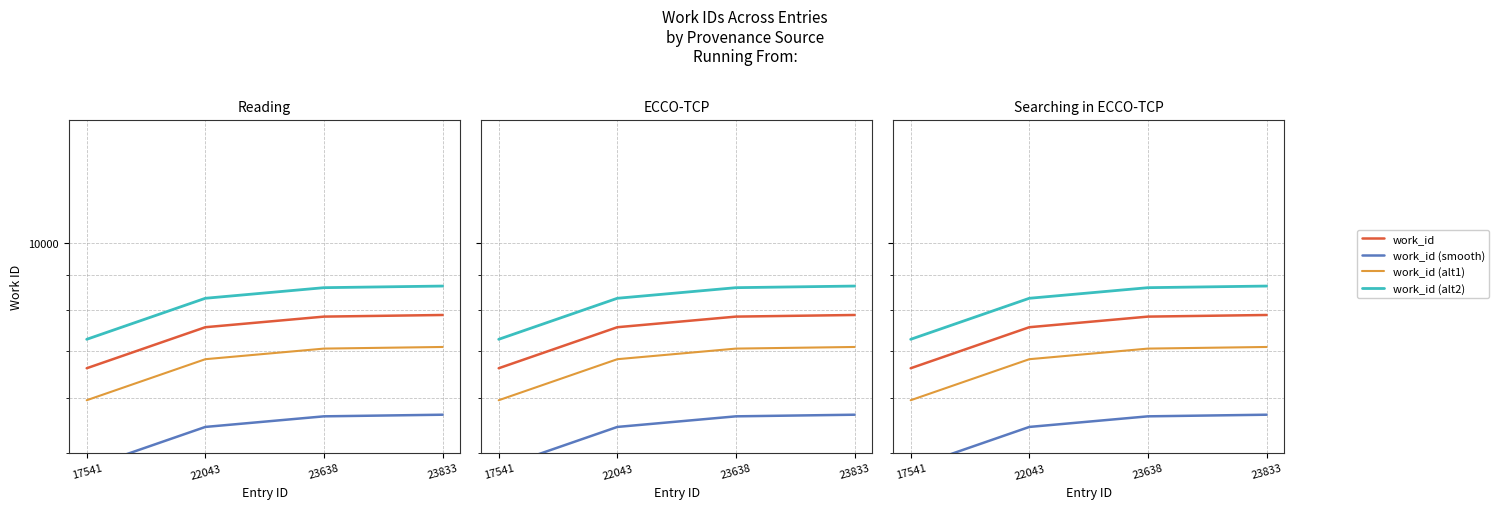

True or false: work_id and work_id (alt2) intersect in this chart.

False